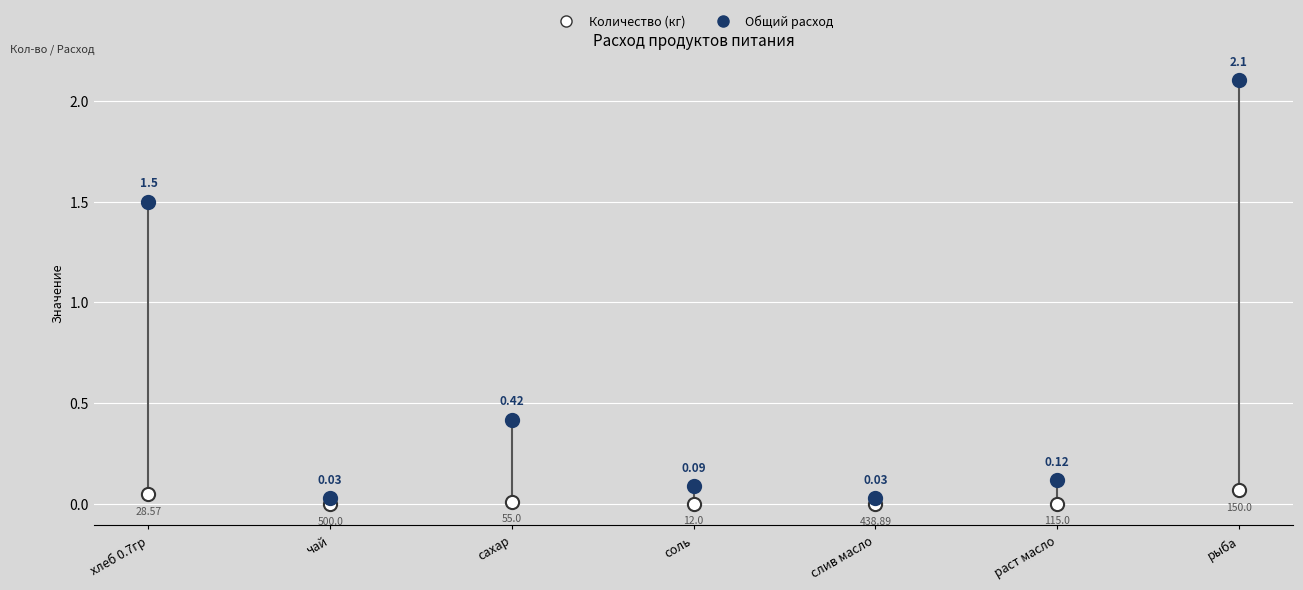

Which series reaches the minimum Y coordinate?

Количество (кг)